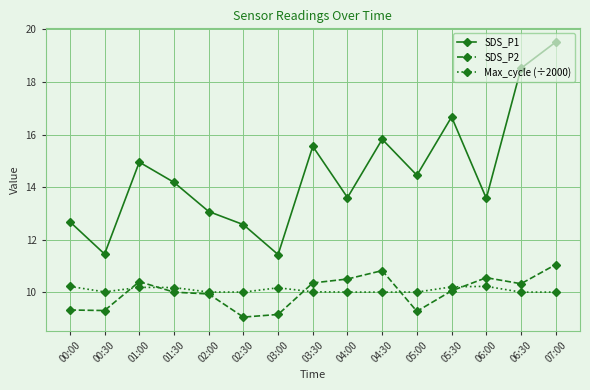

At how many categories does at least one series exceed 19?

1